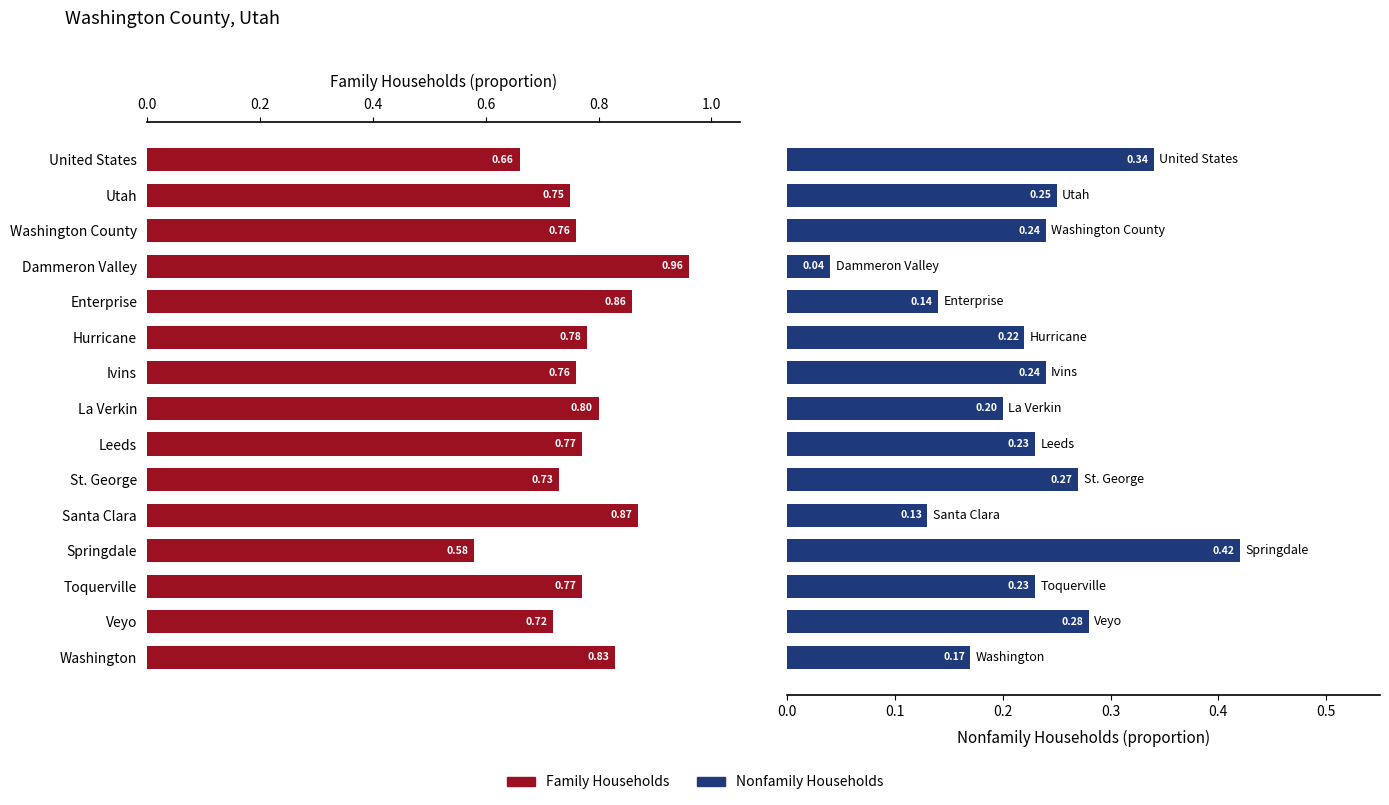

What is the approximate value of Nonfamily Households at Toquerville?

0.2